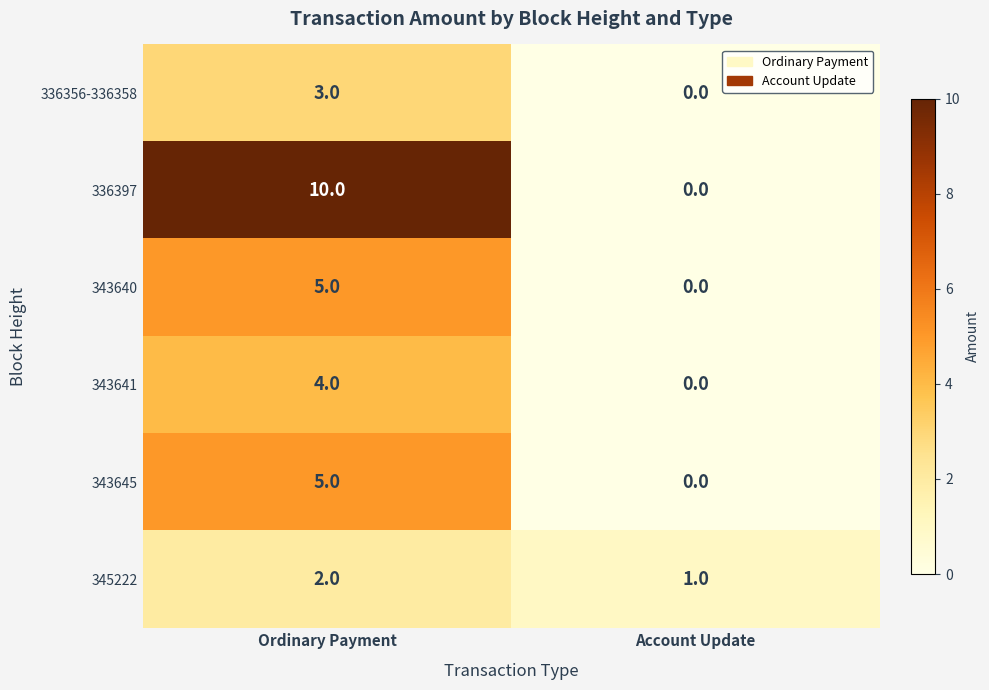

True or false: 343640 has a value of 0 at Account Update.

True